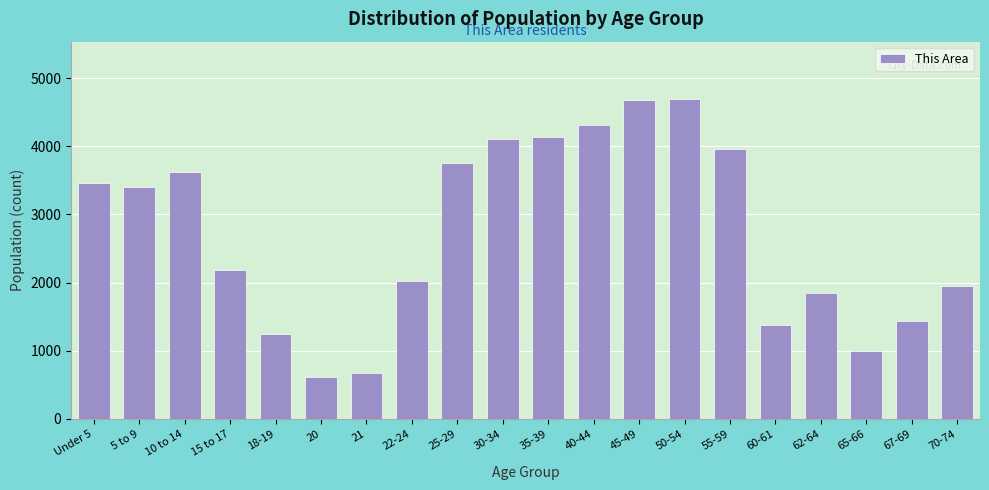

Which has a higher value, 67-69 or 5 to 9?

5 to 9